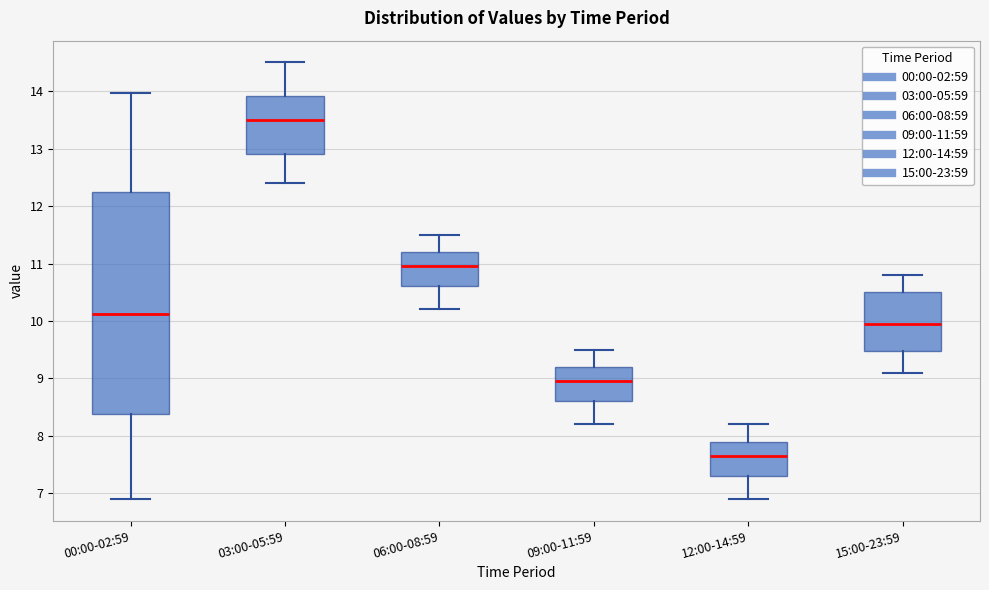

Reading left to right, transcribe this box plot: for each box, give where its median line is, the range the box spans, and where its two whiskers end, as read against the y-axis. The values are not printed on the chart, so give them approximately, as read against the axis.

00:00-02:59: median 10.1, box 8.4 to 12.2, whiskers 6.9 to 14.0
03:00-05:59: median 13.5, box 12.9 to 13.9, whiskers 12.4 to 14.5
06:00-08:59: median 11.0, box 10.6 to 11.2, whiskers 10.2 to 11.5
09:00-11:59: median 9.0, box 8.6 to 9.2, whiskers 8.2 to 9.5
12:00-14:59: median 7.7, box 7.3 to 7.9, whiskers 6.9 to 8.2
15:00-23:59: median 10.0, box 9.5 to 10.5, whiskers 9.1 to 10.8